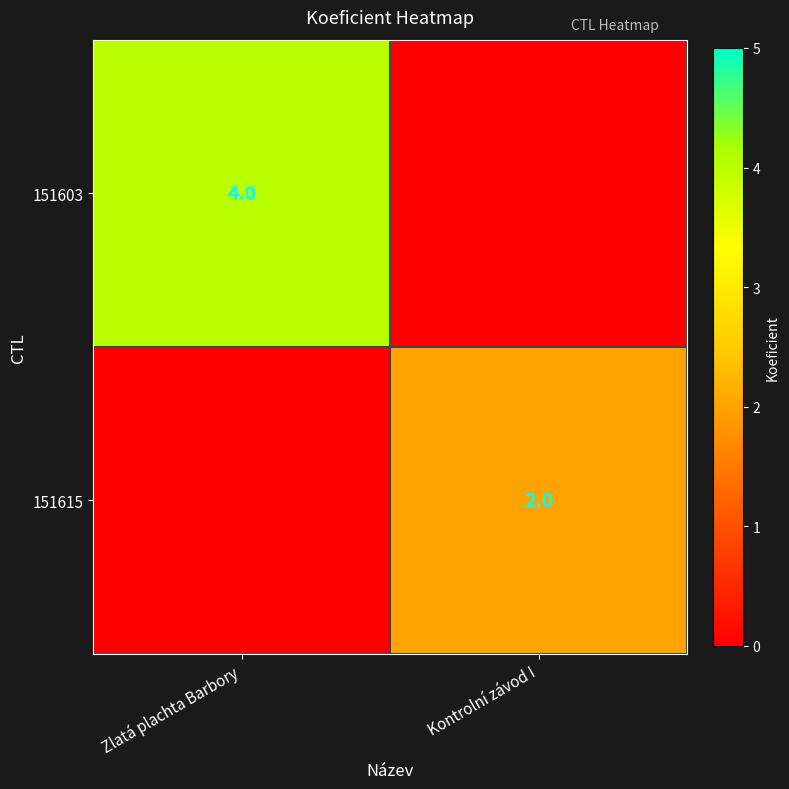

Is it true that 151615 equals 1 at Kontrolní závod I?

False